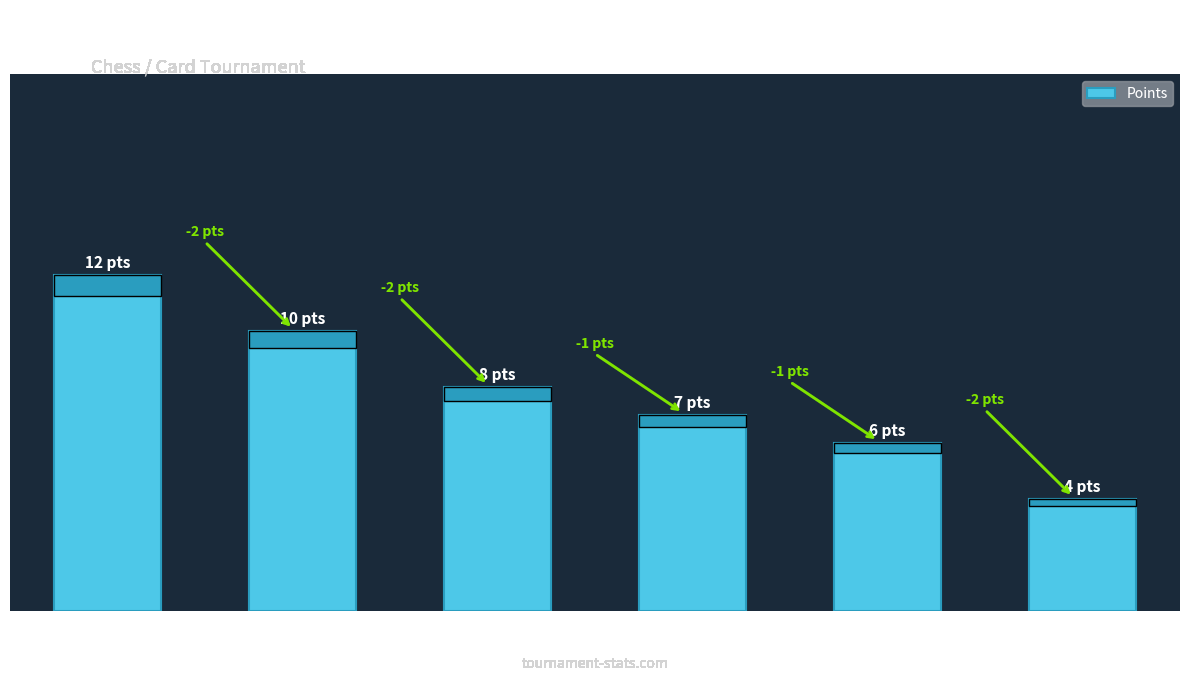

Are the bars horizontal?

No